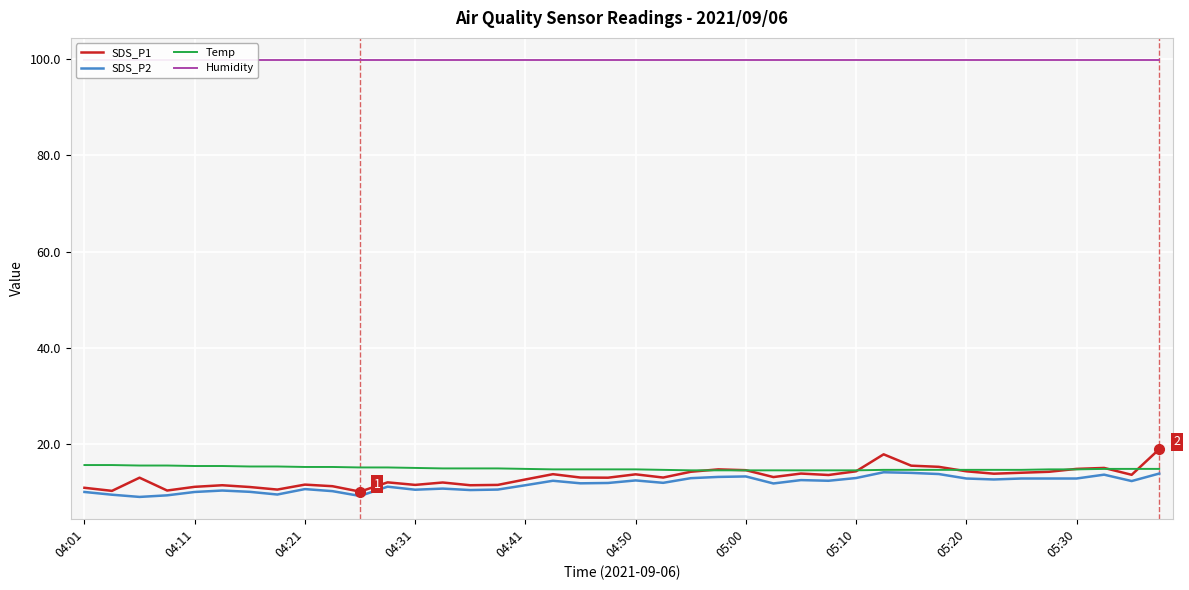

Reading left to right, extract all data points from this chart.

SDS_P1: 10.9	10.2	13.0	10.3	11.1	11.4	11.0	10.5	11.5	11.2	10.1	12.0	11.5	12.0	11.4	11.5	12.6	13.7	13.0	13.0	13.7	13.0	14.2	14.7	14.5	13.1	13.8	13.5	14.3	17.8	15.5	15.2	14.3	13.8	14.0	14.2	14.8	15.0	13.6	18.9
SDS_P2: 10.0	9.4	9.0	9.3	10.0	10.3	10.0	9.5	10.6	10.2	9.2	11.1	10.5	10.7	10.4	10.5	11.4	12.3	11.8	11.9	12.4	11.9	12.9	13.1	13.2	11.8	12.5	12.3	12.9	14.1	14.0	13.7	12.8	12.6	12.8	12.8	12.8	13.6	12.3	13.8
Temp: 15.6	15.6	15.5	15.5	15.4	15.4	15.3	15.3	15.2	15.2	15.1	15.1	15.0	14.9	14.9	14.9	14.8	14.7	14.7	14.7	14.7	14.6	14.5	14.5	14.5	14.5	14.5	14.5	14.5	14.6	14.6	14.6	14.6	14.6	14.6	14.7	14.7	14.8	14.8	14.8
Humidity: 99.9	99.9	99.9	99.9	99.9	99.9	99.9	99.9	99.9	99.9	99.9	99.9	99.9	99.9	99.9	99.9	99.9	99.9	99.9	99.9	99.9	99.9	99.9	99.9	99.9	99.9	99.9	99.9	99.9	99.9	99.9	99.9	99.9	99.9	99.9	99.9	99.9	99.9	99.9	99.9